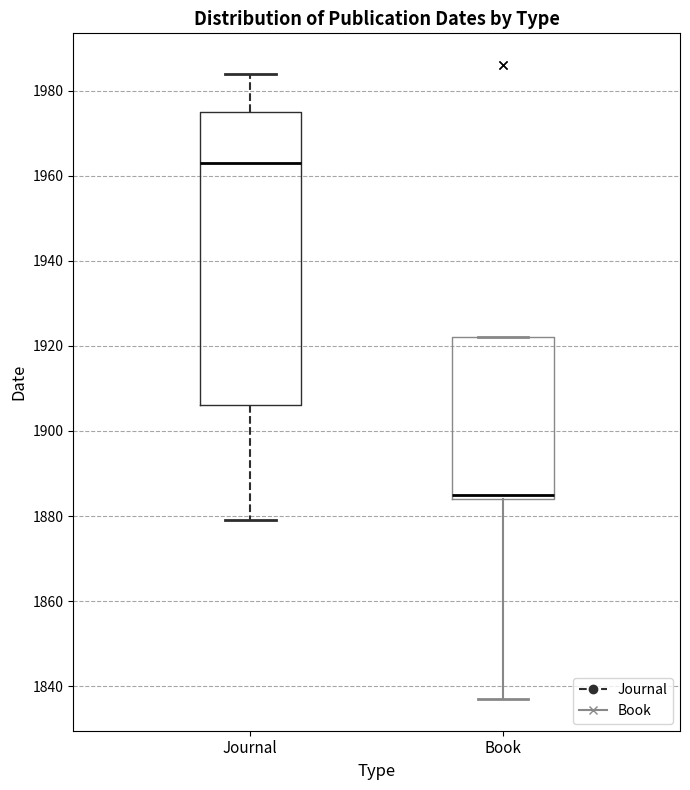

Which box is the tallest, from its lower edge to its upper edge?

Journal